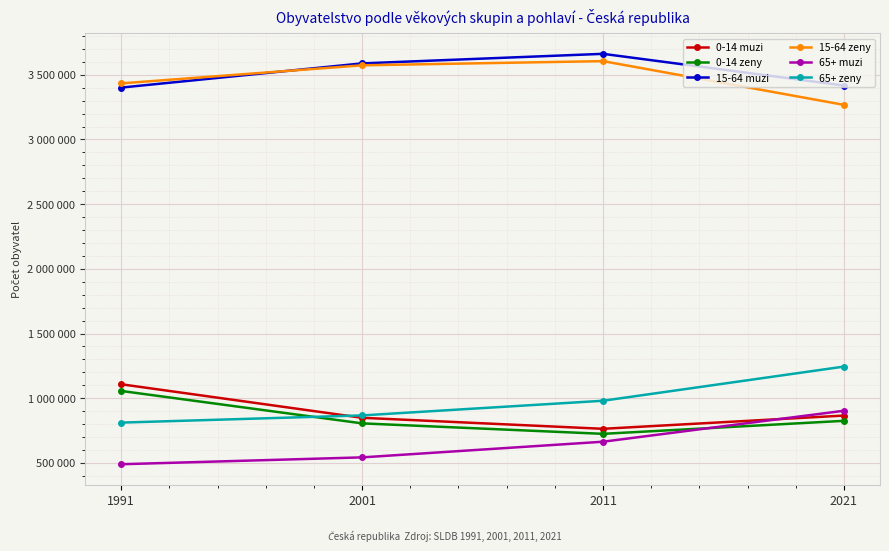

Reading left to right, list all the values displayed in this chart.

0-14 muzi: 1108049	849004	763949	866322
0-14 zeny: 1056387	805858	724979	825438
15-64 muzi: 3400987	3587971	3661790	3416851
15-64 zeny: 3433478	3573173	3605379	3267508
65+ muzi: 490140	543114	664125	903375
65+ zeny: 811817	867457	980711	1244673